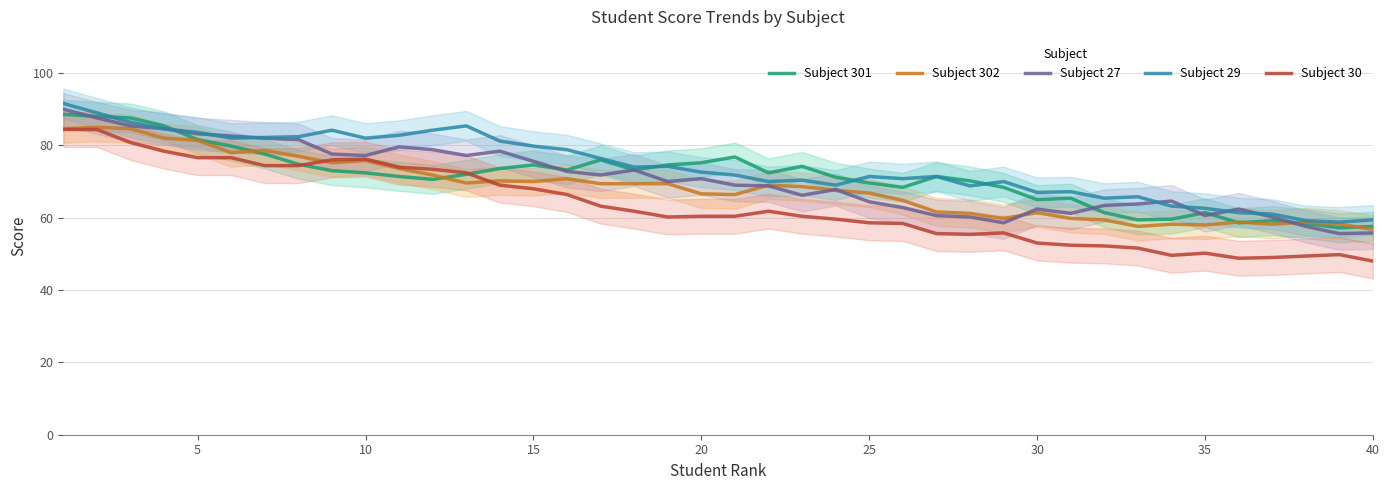

What is the maximum value for Subject 302?

85.0